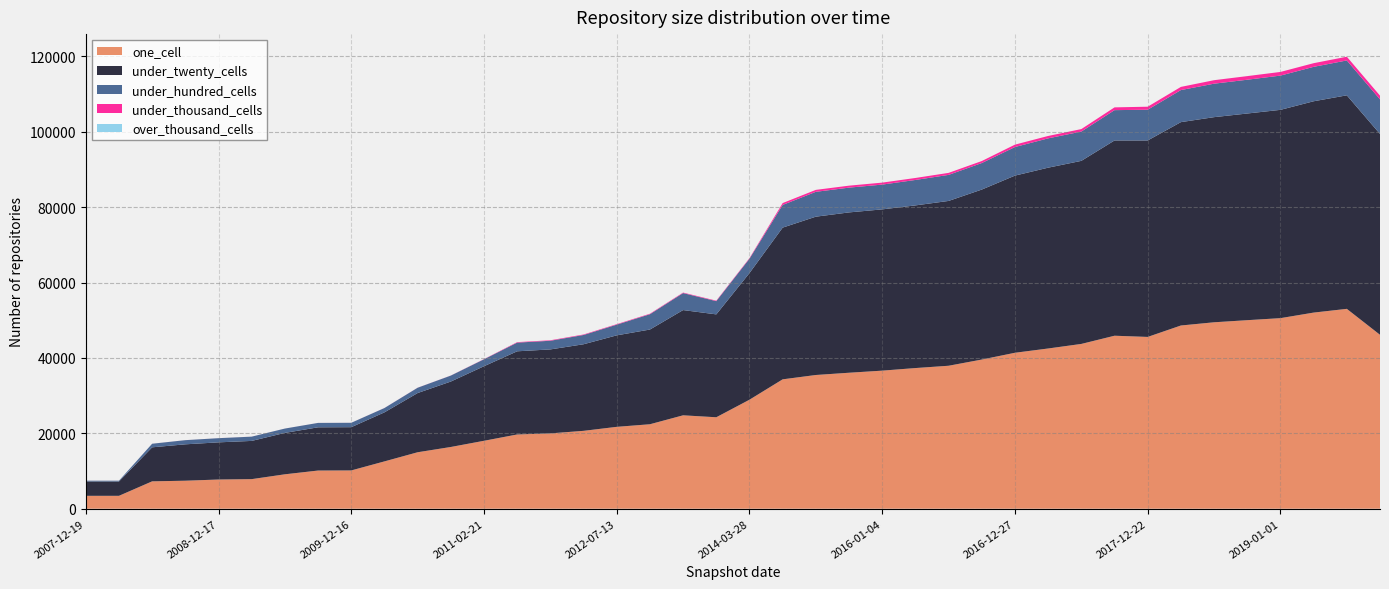

Reading right to left, list all the values displayed in this chart.

one_cell: 2019-10-09=46133	2019-07-01=53014	2019-04-06=52022	2019-01-01=50550	2018-09-28=50010	2018-07-11=49451	2018-04-09=48598	2017-12-22=45568	2017-10-12=45885	2017-07-24=43710	2017-04-12=42499	2016-12-27=41365	2016-10-07=39566	2016-07-04=37921	2016-04-05=37309	2016-01-04=36622	2015-10-01=36068	2015-04-09=35469	2014-09-08=34318	2014-03-28=28912	2013-12-20=24255	2013-09-10=24773	2012-12-11=22403	2012-07-13=21714	2012-01-18=20653	2011-09-05=19979	2011-06-10=19692	2011-02-21=18015	2010-11-17=16371	2010-07-26=14973	2010-04-01=12548	2009-12-16=10150	2009-09-25=10122	2009-06-17=9124	2009-04-06=7842	2008-12-17=7739	2008-10-10=7424	2008-06-27=7256	2008-04-01=3416	2007-12-19=3416
under_twenty_cells: 2019-10-09=53281	2019-07-01=56647	2019-04-06=56062	2019-01-01=55258	2018-09-28=54826	2018-07-11=54419	2018-04-09=53951	2017-12-22=52118	2017-10-12=51800	2017-07-24=48564	2017-04-12=47968	2016-12-27=46999	2016-10-07=45094	2016-07-04=43723	2016-04-05=43150	2016-01-04=42782	2015-10-01=42533	2015-04-09=42000	2014-09-08=40248	2014-03-28=33597	2013-12-20=27294	2013-09-10=27919	2012-12-11=25125	2012-07-13=24274	2012-01-18=22970	2011-09-05=22275	2011-06-10=22063	2011-02-21=19779	2010-11-17=17361	2010-07-26=15706	2010-04-01=13010	2009-12-16=11473	2009-09-25=11469	2009-06-17=10987	2009-04-06=10140	2008-12-17=9862	2008-10-10=9653	2008-06-27=9026	2008-04-01=3798	2007-12-19=3798
under_hundred_cells: 2019-10-09=9178	2019-07-01=9252	2019-04-06=9134	2019-01-01=9085	2018-09-28=8963	2018-07-11=8878	2018-04-09=8507	2017-12-22=8157	2017-10-12=8044	2017-07-24=7772	2017-04-12=7777	2016-12-27=7581	2016-10-07=7036	2016-07-04=6911	2016-04-05=6750	2016-01-04=6574	2015-10-01=6571	2015-04-09=6592	2014-09-08=6022	2014-03-28=3810	2013-12-20=3508	2013-09-10=4507	2012-12-11=4063	2012-07-13=2835	2012-01-18=2461	2011-09-05=2297	2011-06-10=2302	2011-02-21=1838	2010-11-17=1579	2010-07-26=1406	2010-04-01=1145	2009-12-16=1168	2009-09-25=1168	2009-06-17=1147	2009-04-06=1134	2008-12-17=1106	2008-10-10=1104	2008-06-27=950	2008-04-01=211	2007-12-19=211
under_thousand_cells: 2019-10-09=980	2019-07-01=988	2019-04-06=965	2019-01-01=971	2018-09-28=958	2018-07-11=926	2018-04-09=837	2017-12-22=798	2017-10-12=736	2017-07-24=660	2017-04-12=637	2016-12-27=635	2016-10-07=531	2016-07-04=531	2016-04-05=526	2016-01-04=524	2015-10-01=524	2015-04-09=517	2014-09-08=489	2014-03-28=154	2013-12-20=130	2013-09-10=133	2012-12-11=132	2012-07-13=132	2012-01-18=132	2011-09-05=129	2011-06-10=129	2011-02-21=50	2010-11-17=16	2010-07-26=16	2010-04-01=11	2009-12-16=4	2009-09-25=4	2009-06-17=4	2009-04-06=4	2008-12-17=4	2008-10-10=4	2008-06-27=4	2008-04-01=4	2007-12-19=4
over_thousand_cells: 2019-10-09=2	2019-07-01=3	2019-04-06=3	2019-01-01=3	2018-09-28=4	2018-07-11=4	2018-04-09=2	2017-12-22=0	2017-10-12=0	2017-07-24=0	2017-04-12=0	2016-12-27=0	2016-10-07=0	2016-07-04=0	2016-04-05=0	2016-01-04=0	2015-10-01=0	2015-04-09=0	2014-09-08=0	2014-03-28=0	2013-12-20=0	2013-09-10=0	2012-12-11=0	2012-07-13=0	2012-01-18=0	2011-09-05=0	2011-06-10=0	2011-02-21=0	2010-11-17=0	2010-07-26=0	2010-04-01=0	2009-12-16=0	2009-09-25=0	2009-06-17=0	2009-04-06=0	2008-12-17=0	2008-10-10=0	2008-06-27=0	2008-04-01=0	2007-12-19=0